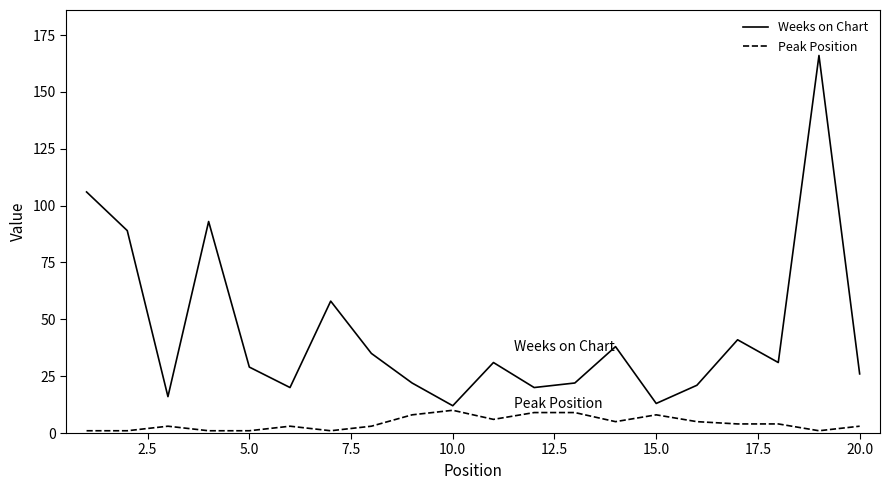

True or false: Weeks on Chart has more than 2 interior local peaks.

True